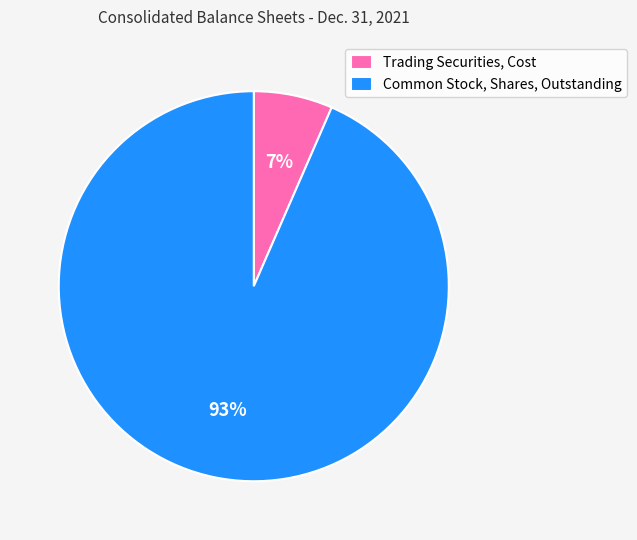

Approximately how many times larger is the value at Trading Securities, Cost compared to Common Stock, Shares, Outstanding?

0.1